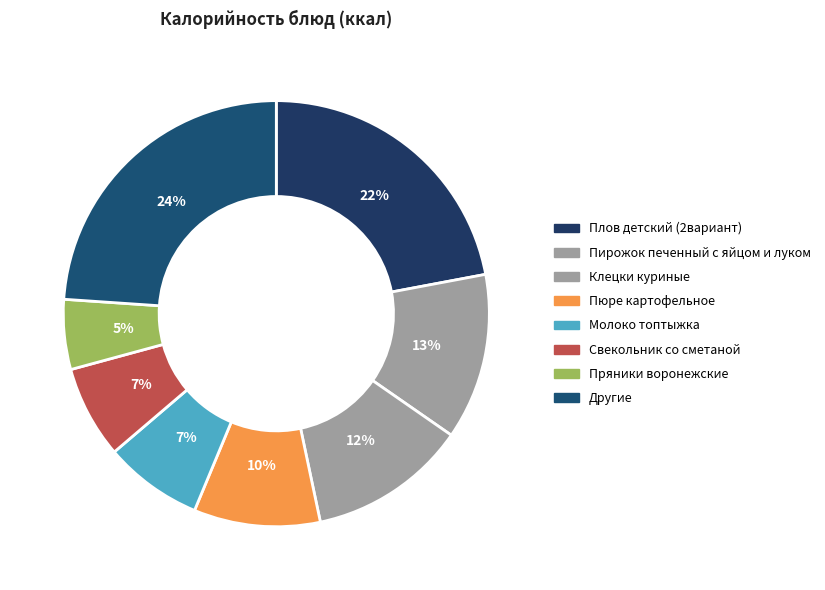

Does any single category account for the majority?

No